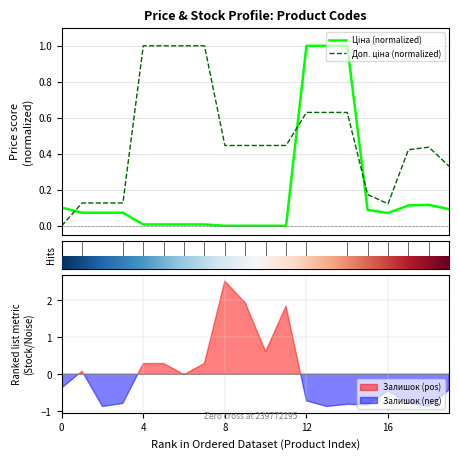

True or false: Ціна (normalized) has a value of 0.0 at 16.

False